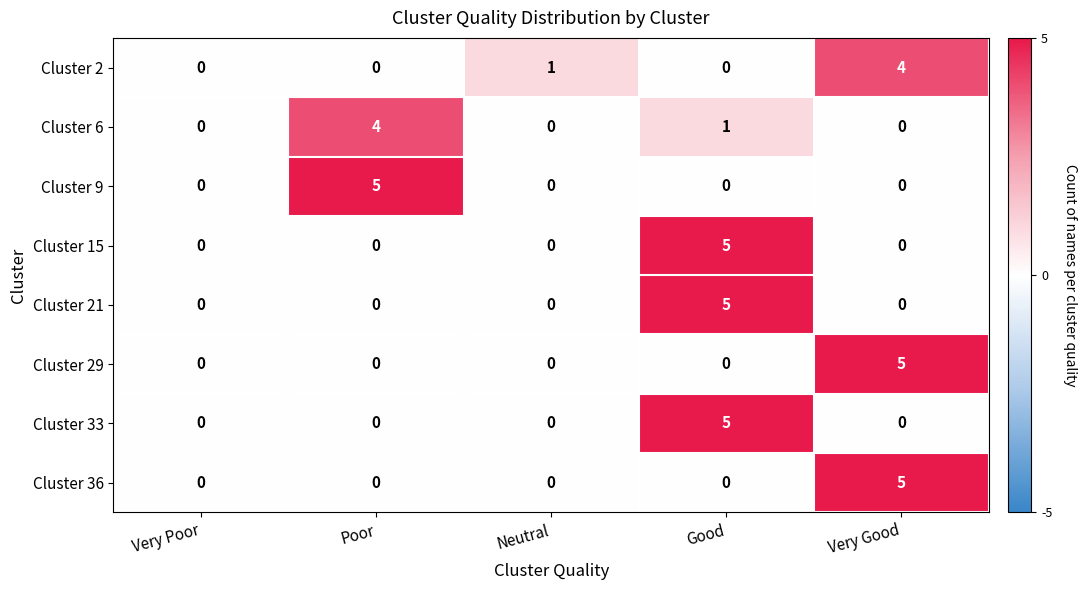

True or false: Cluster 2 has a value of 4 at Very Good.

True